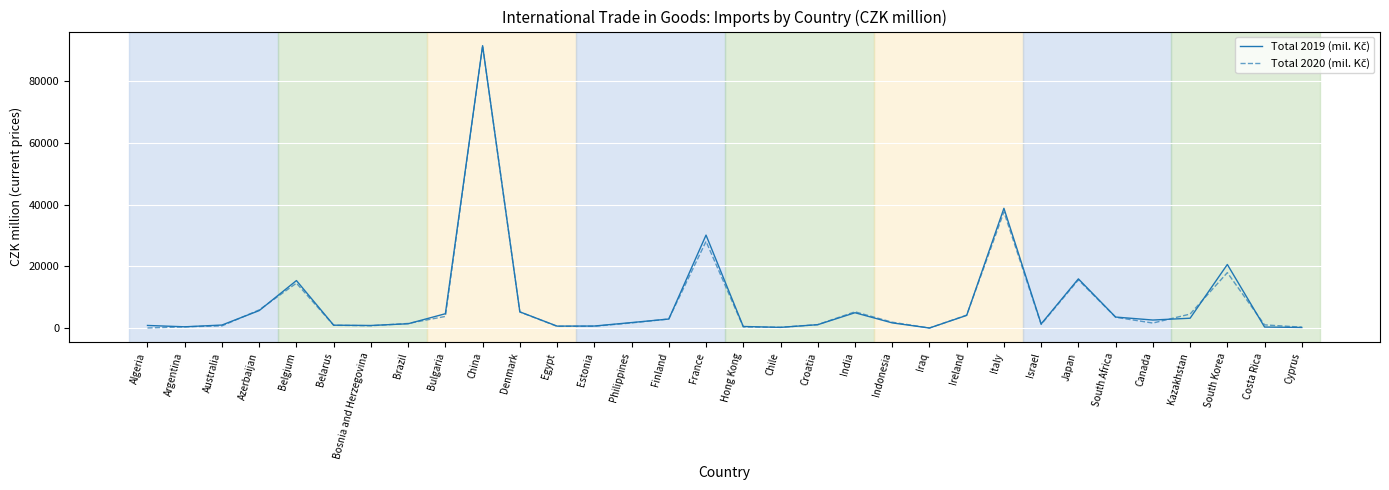

Does the chart display data point markers on the line(s)?

No